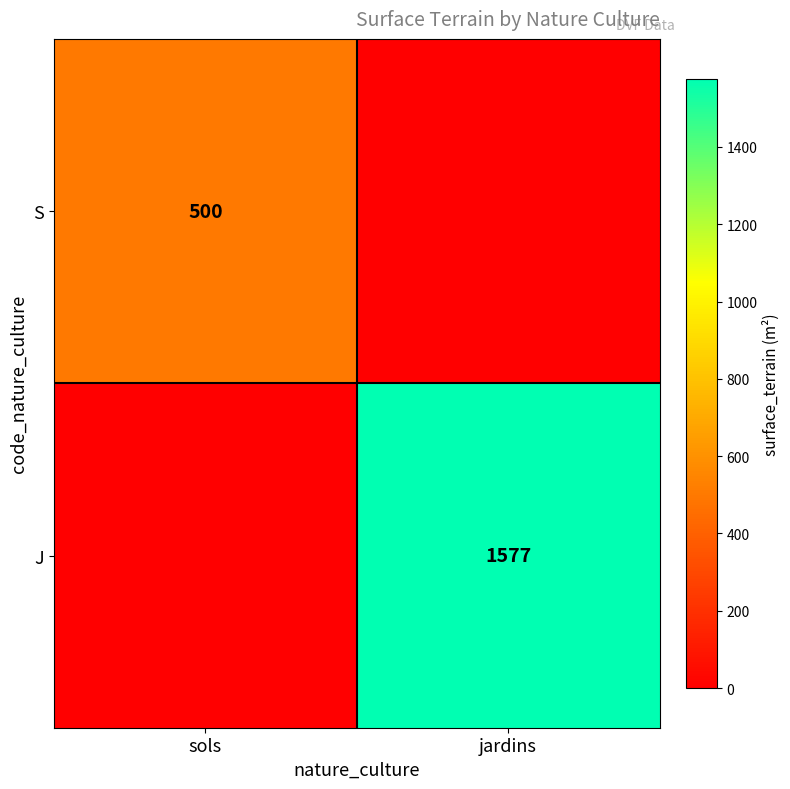

Is it true that J equals 1577 at jardins?

True